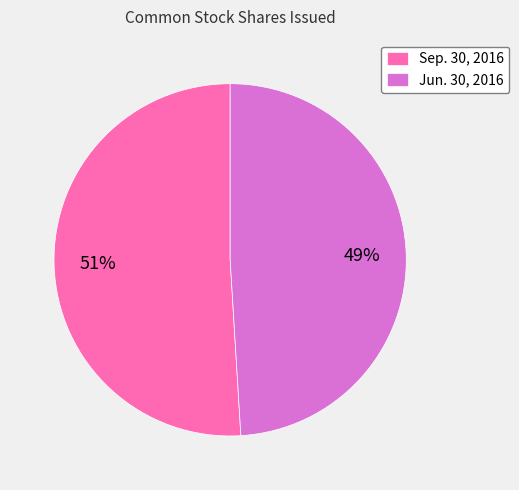

What percentage is the Sep. 30, 2016 slice, to the nearest percent?

51%